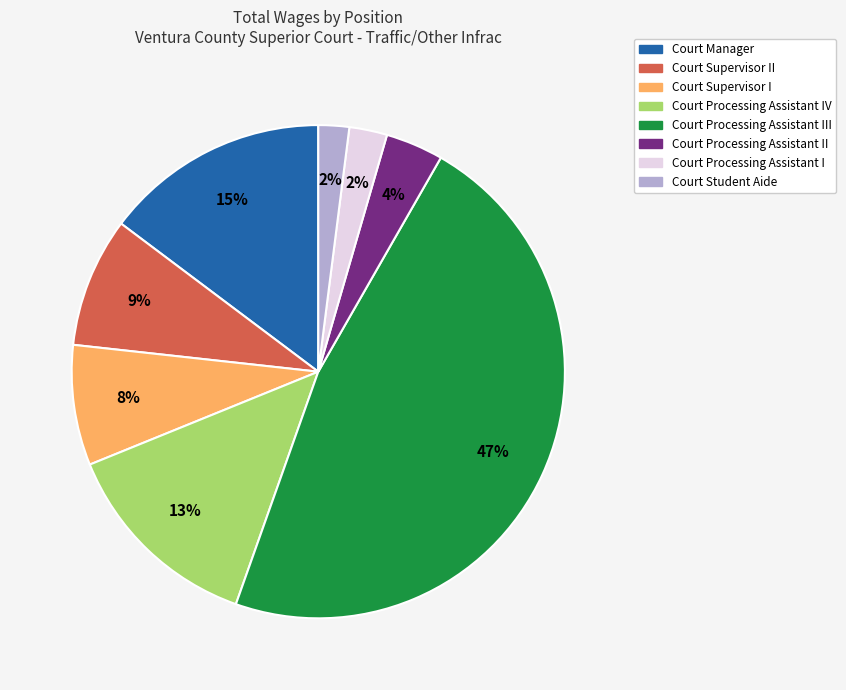

Is there a majority slice in this chart?

No